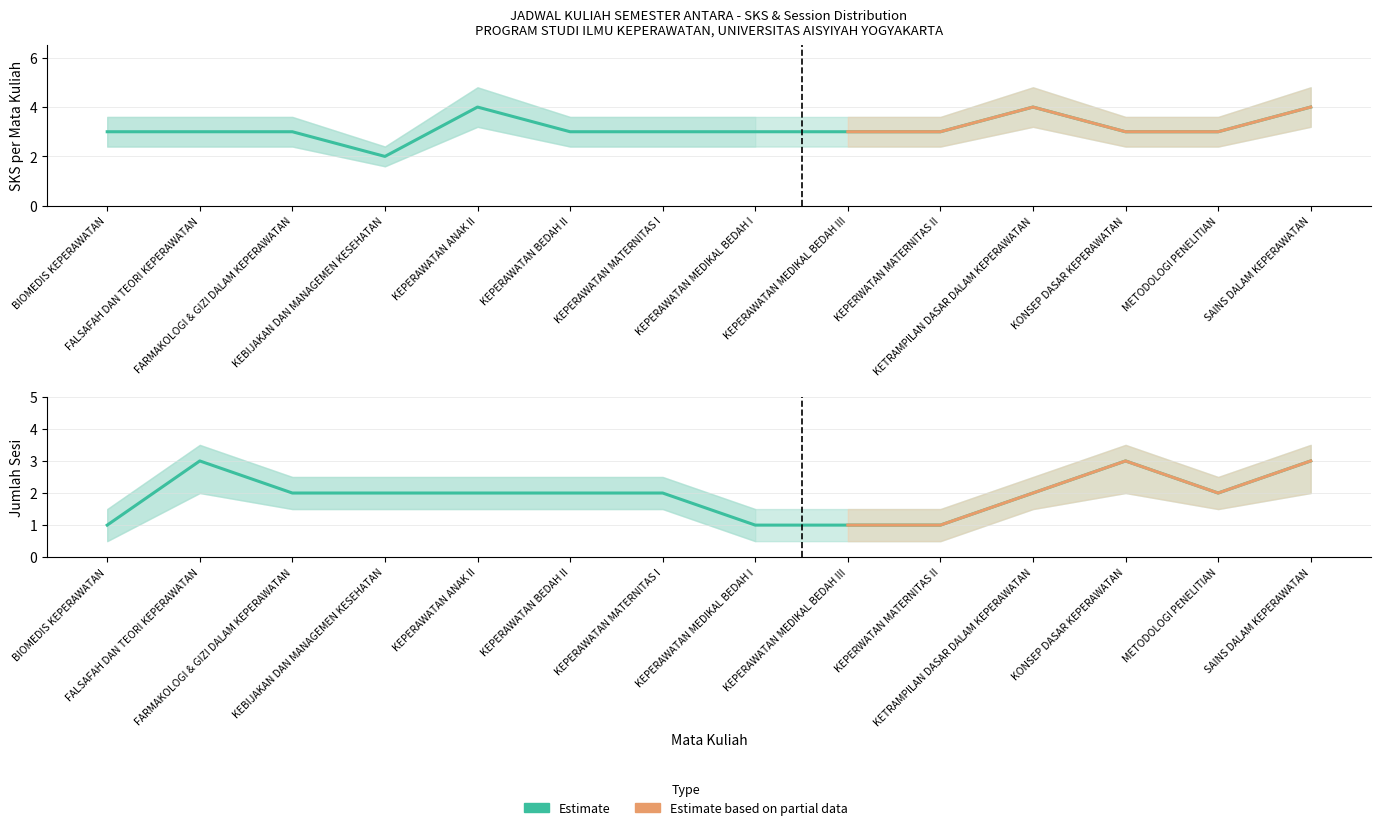

True or false: SKS Lower and SKS Upper intersect in this chart.

False